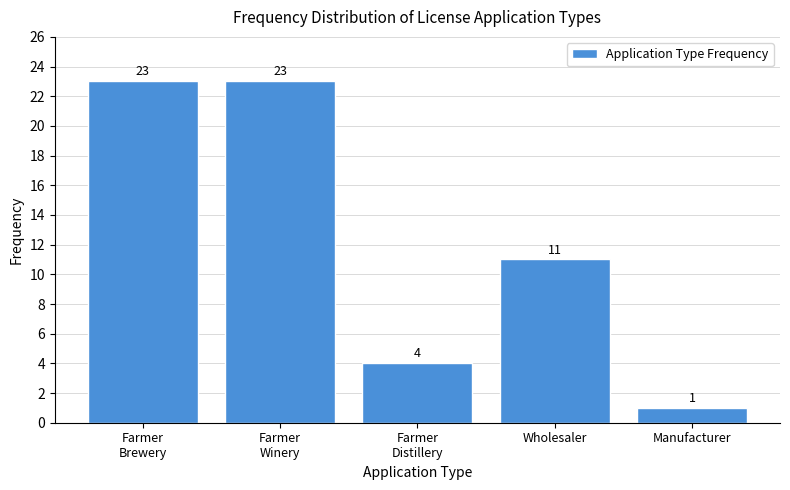

Reading right to left, what are all the values shown in this chart?

1	11	4	23	23